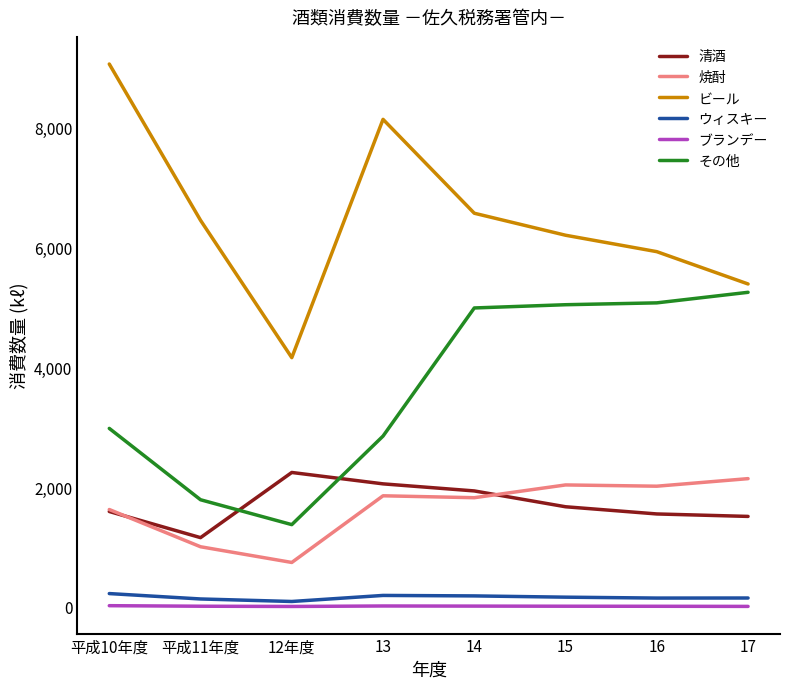

What value does the 清酒 series have at 15, to the nearest 10?

1670